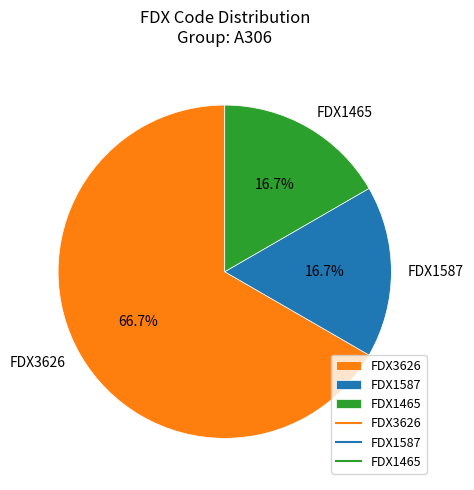

Is it true that FDX3626 is 74% of the pie?

False